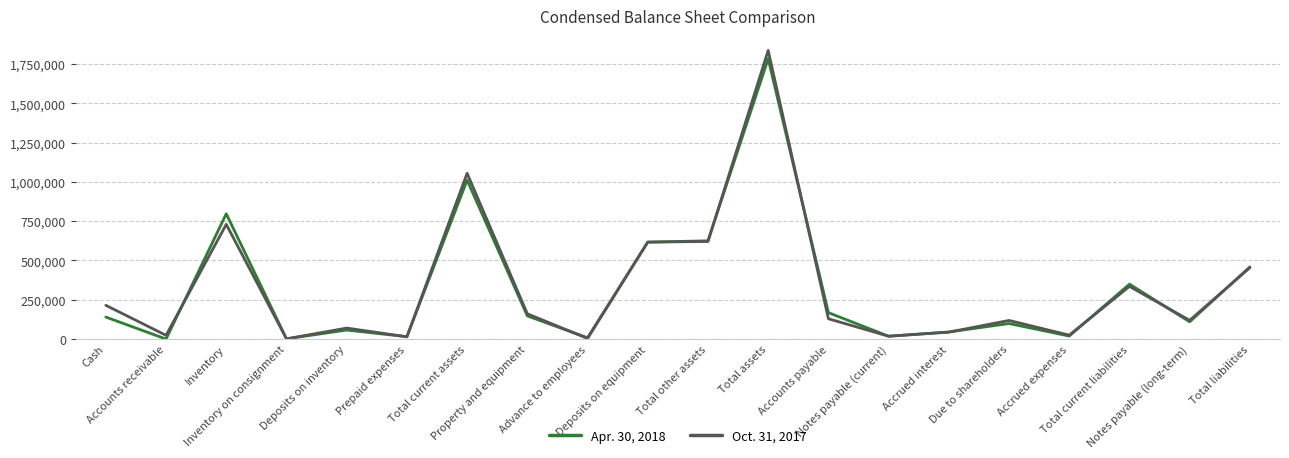

Rank the series by their maximum value, from lowest to highest.

Apr. 30, 2018, Oct. 31, 2017